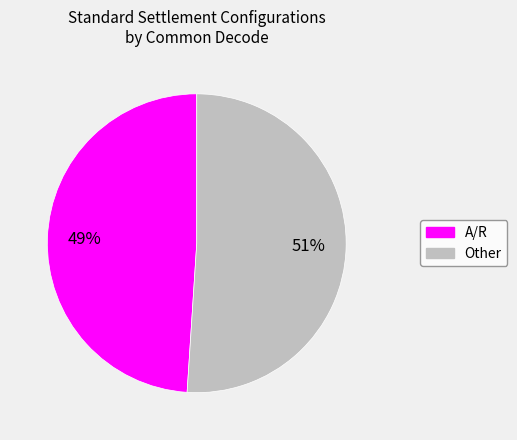

Is the sum of A/R and Other greater than half?

Yes